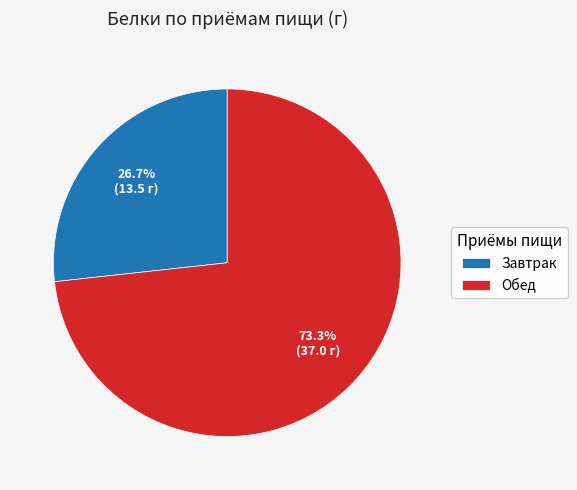

What portion of the pie excludes Завтрак?

73.3%